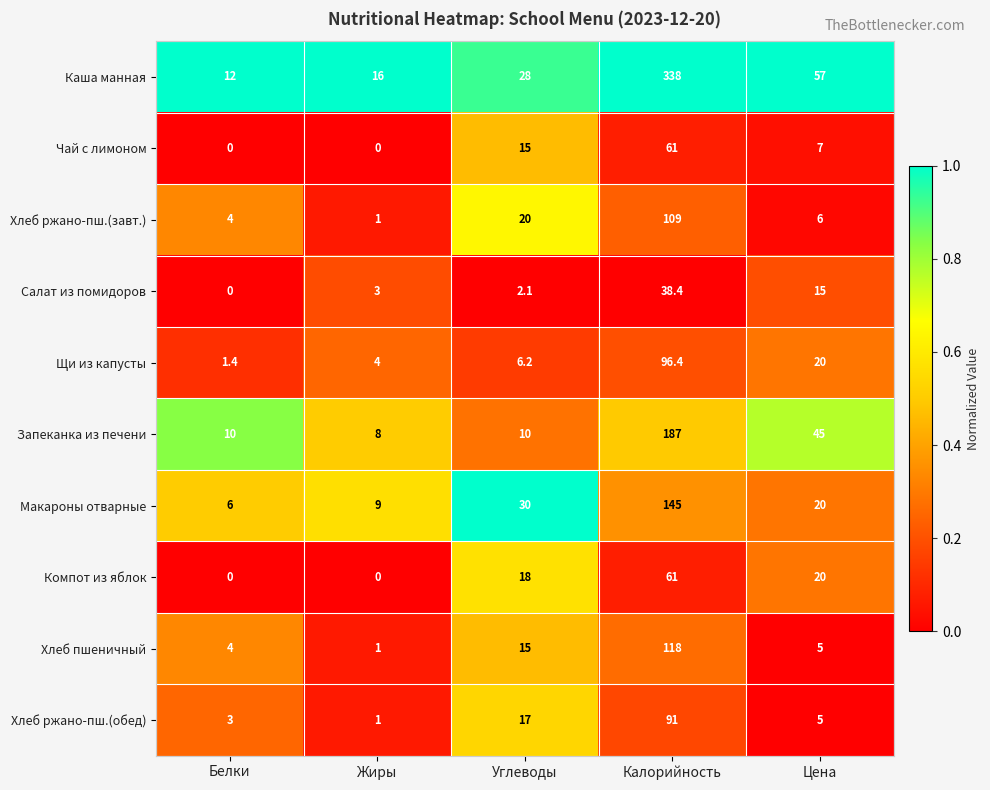

The Хлеб ржано-пш.(завт.) series shows 1.0 at Жиры. True or false?

True